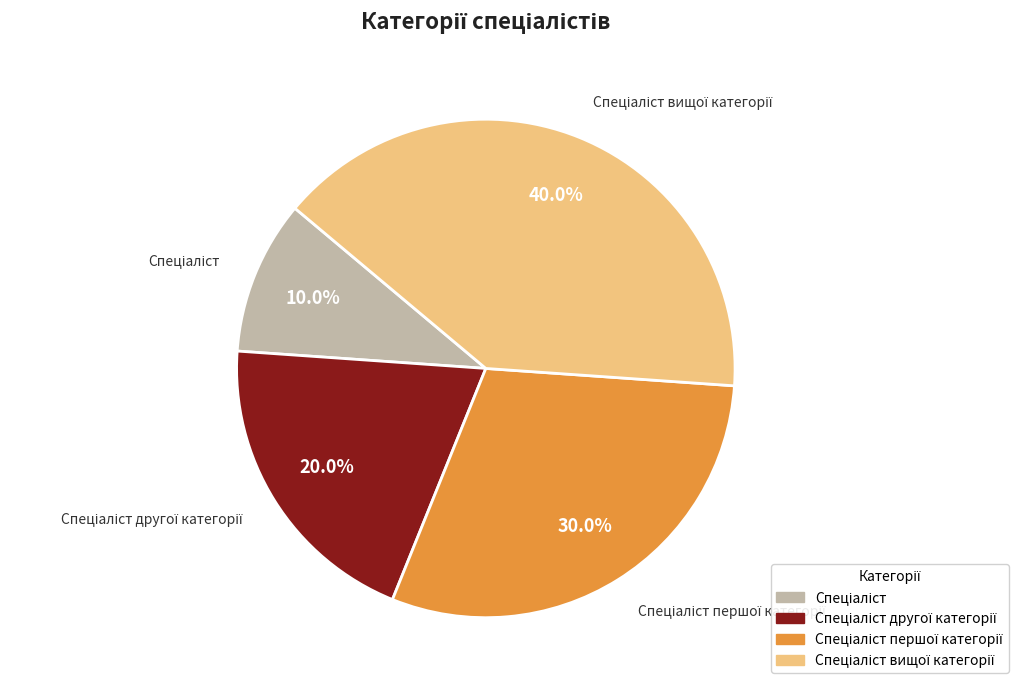

Does any single category account for the majority?

No